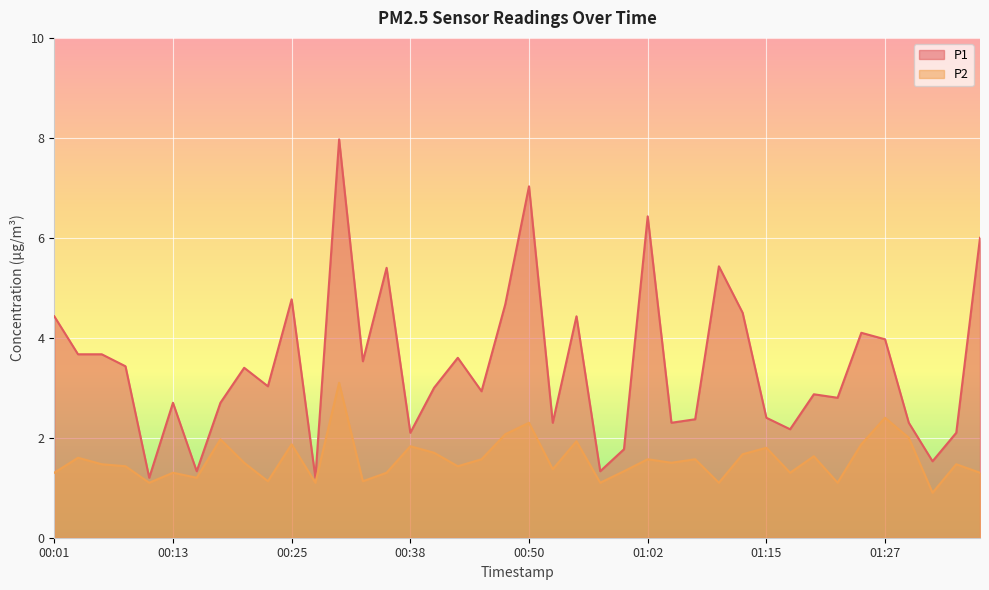

Which category has the lowest value across all series?

01:32